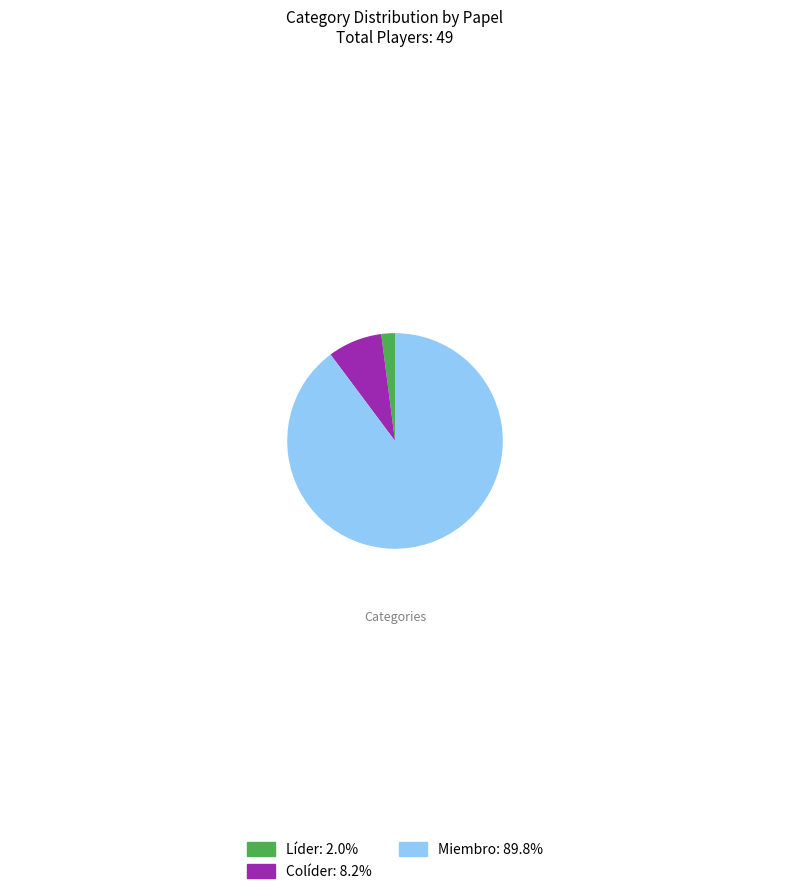

How many slices are in this pie chart?

3